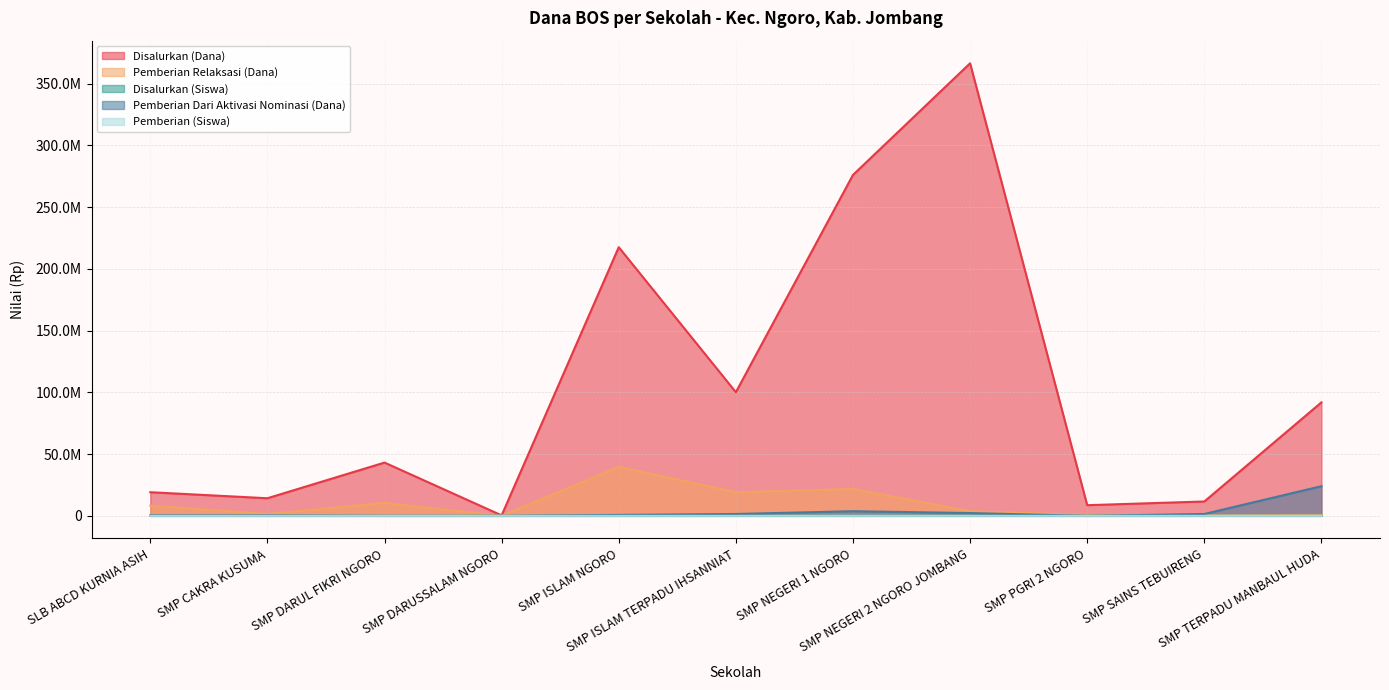

What is the label of the 5th point from the left?

SMP ISLAM NGORO